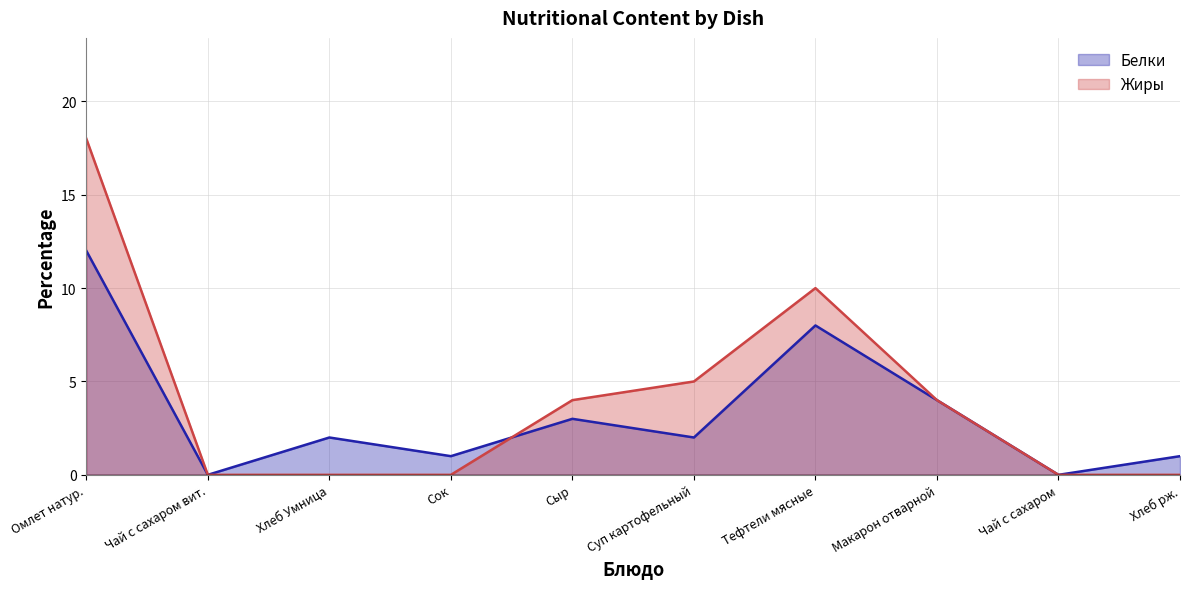

Is it true that Жиры equals 0 at Чай с сахаром вит.?

True